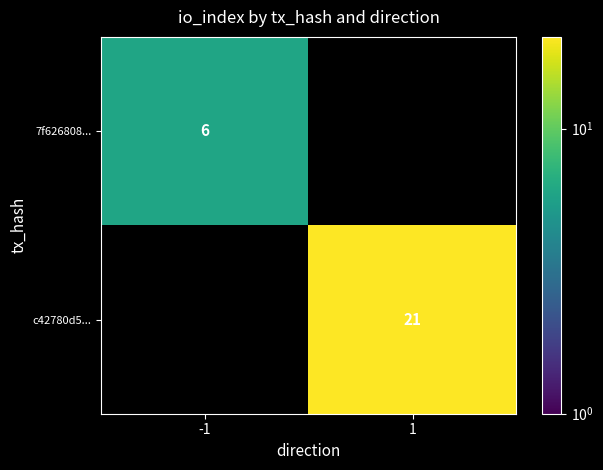

Is it true that c42780d5... equals 21 at 1?

True